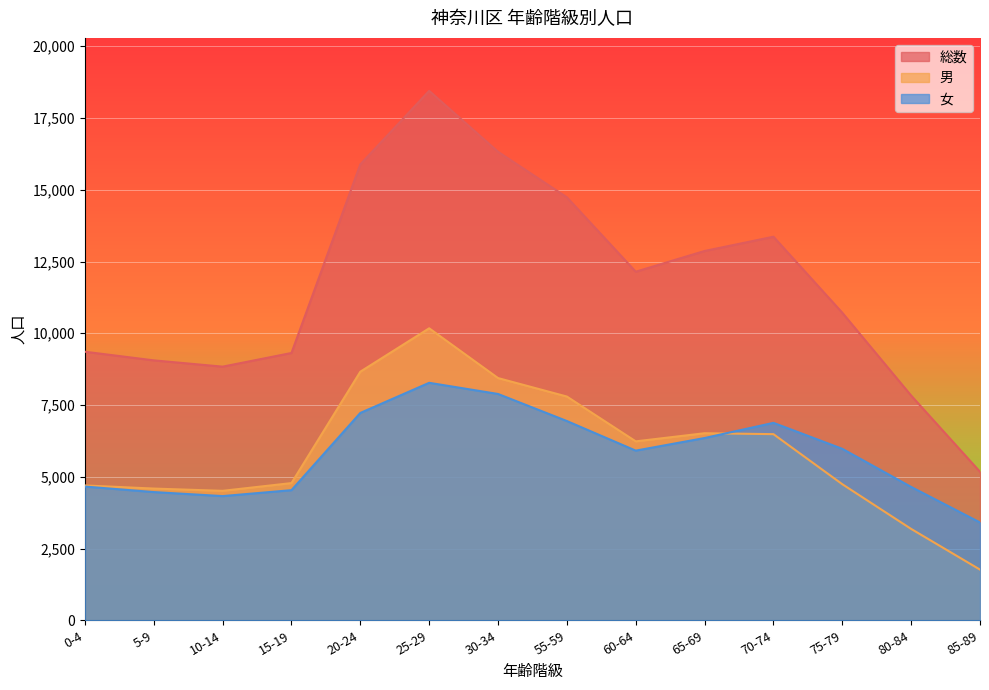

What is the smallest value displayed?

1765